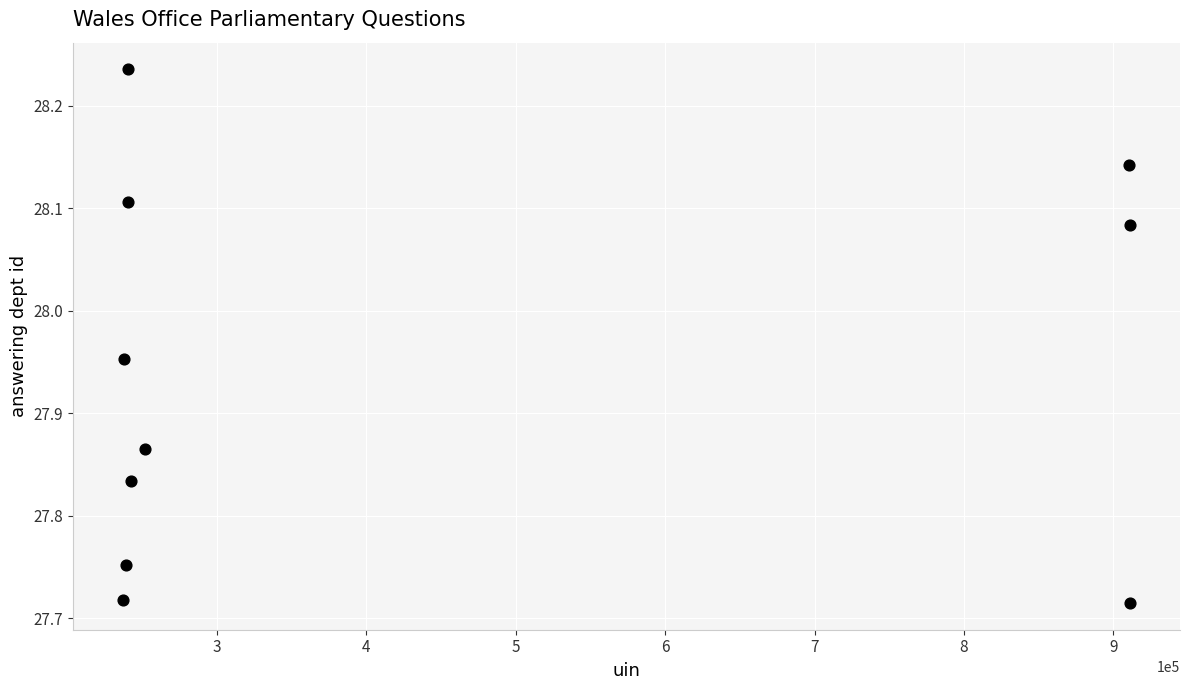

What is the average X value?

442215.1